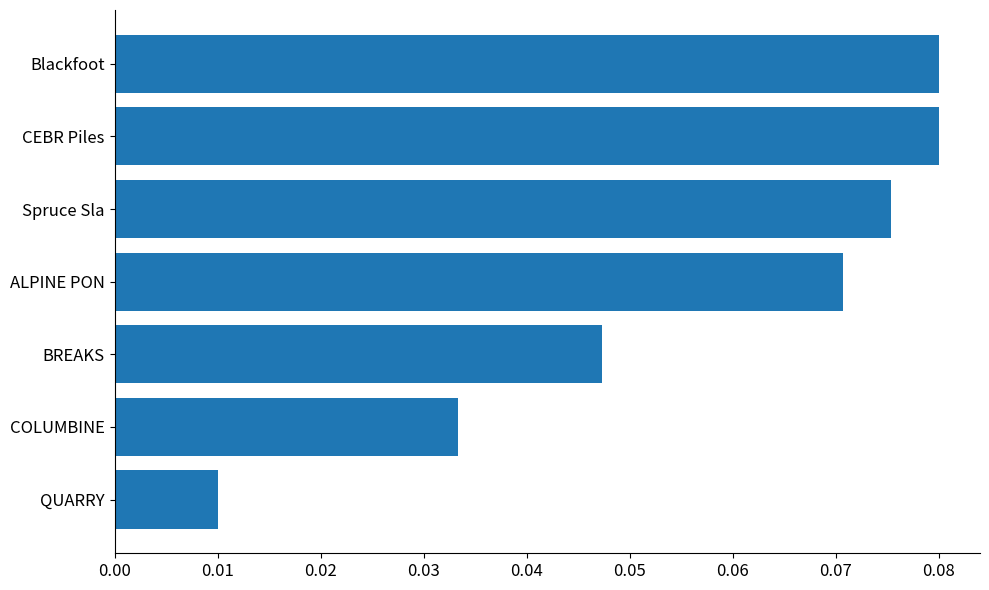

The chart shows a value of 0.0 at CEBR Piles. True or false?

False